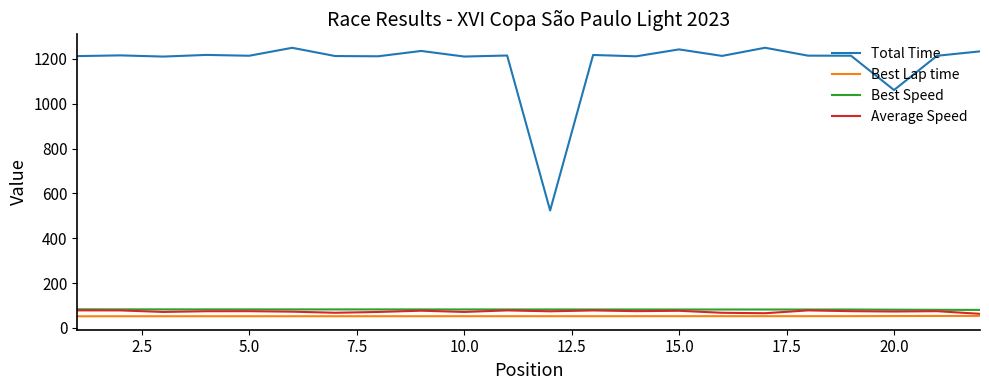

True or false: Total Time and Best Speed intersect in this chart.

False